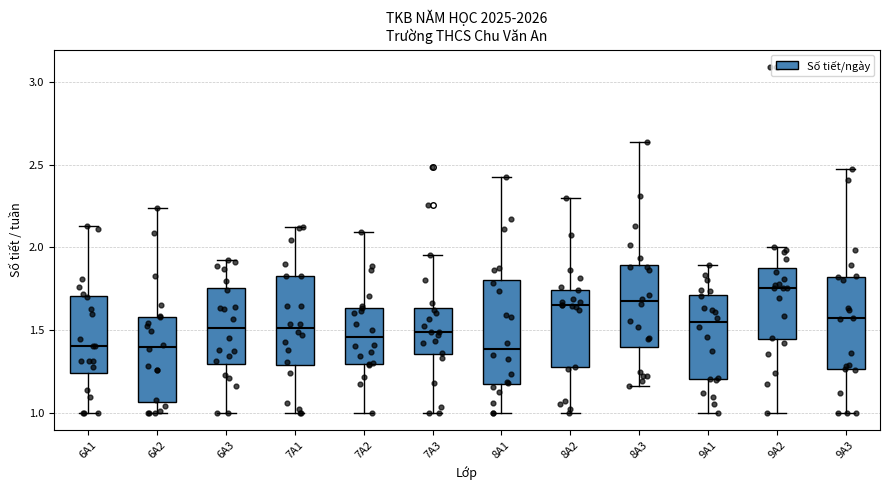

Where does the median line of the box for 6A2 sit on the y-axis? The values are not printed on the chart, so give them approximately, as read against the axis.

1.40